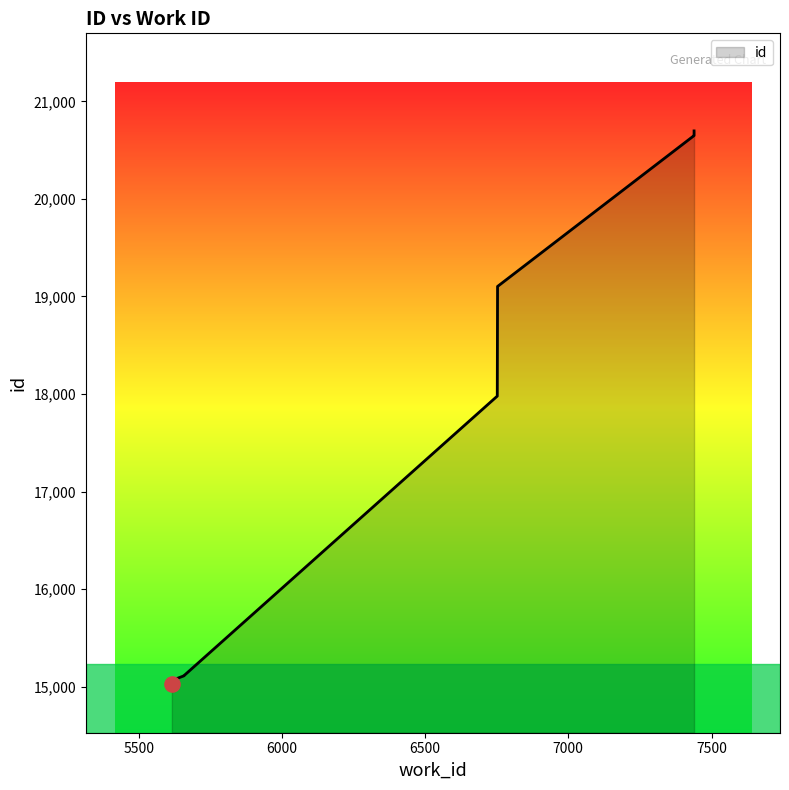

What is the ratio of the value at 6752 to the value at 7439?

0.9